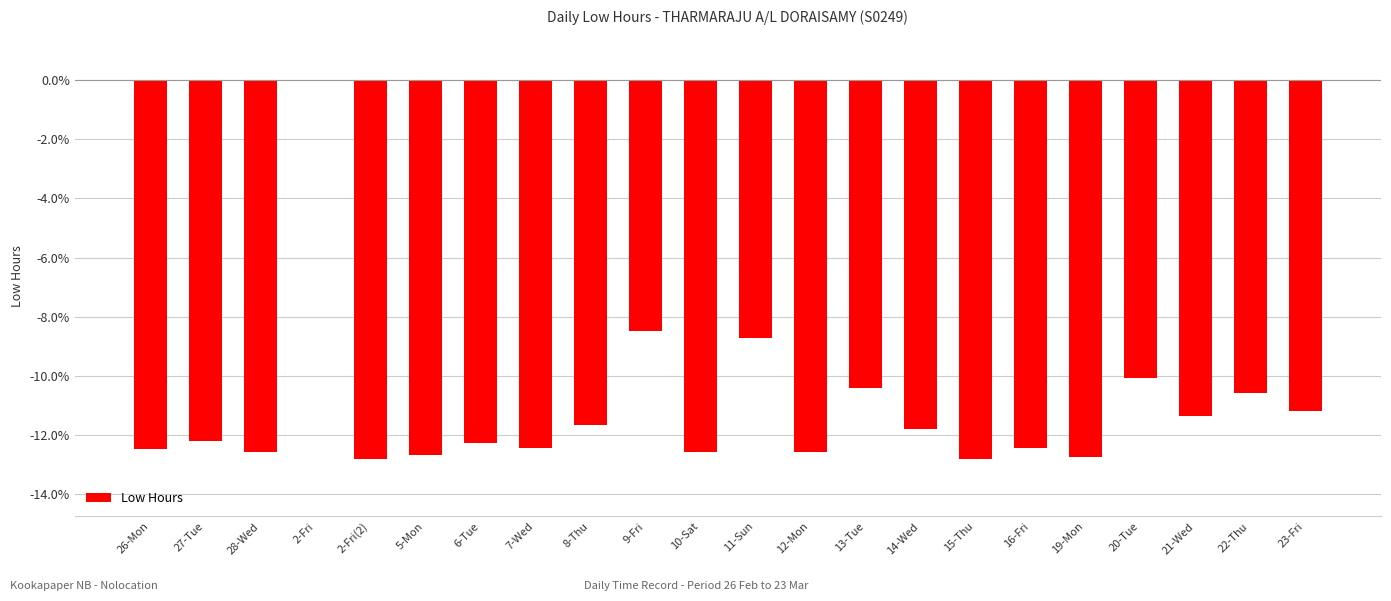

What is the change in value from 7-Wed to 8-Thu?

+0.8